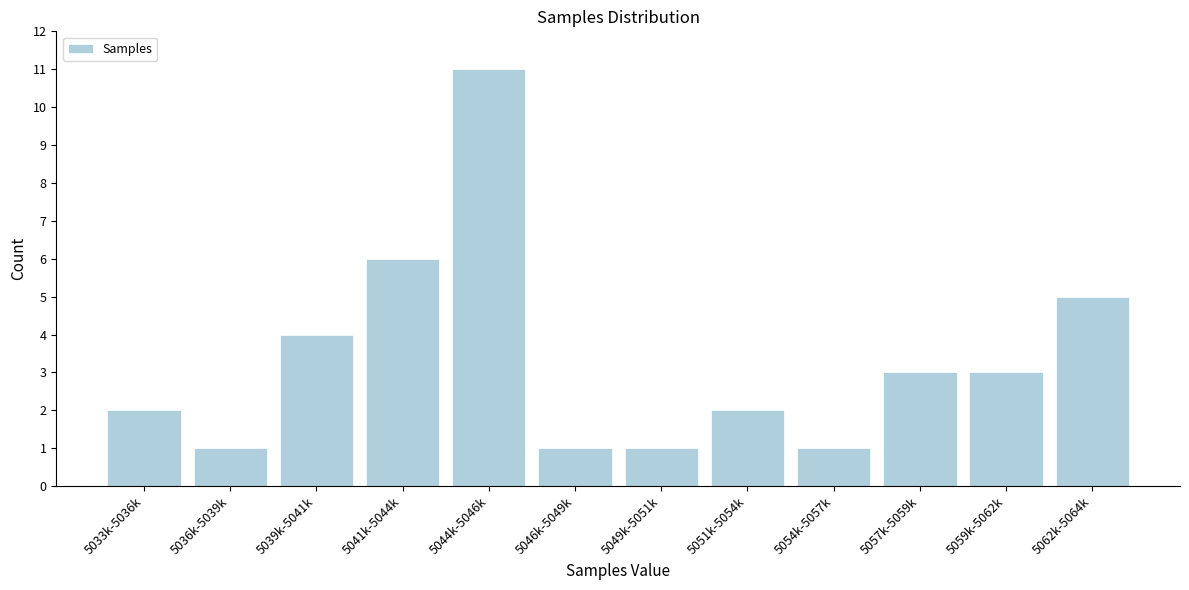

Reading left to right, what are all the values shown in this chart?

5033k-5036k=2	5036k-5039k=1	5039k-5041k=4	5041k-5044k=6	5044k-5046k=11	5046k-5049k=1	5049k-5051k=1	5051k-5054k=2	5054k-5057k=1	5057k-5059k=3	5059k-5062k=3	5062k-5064k=5